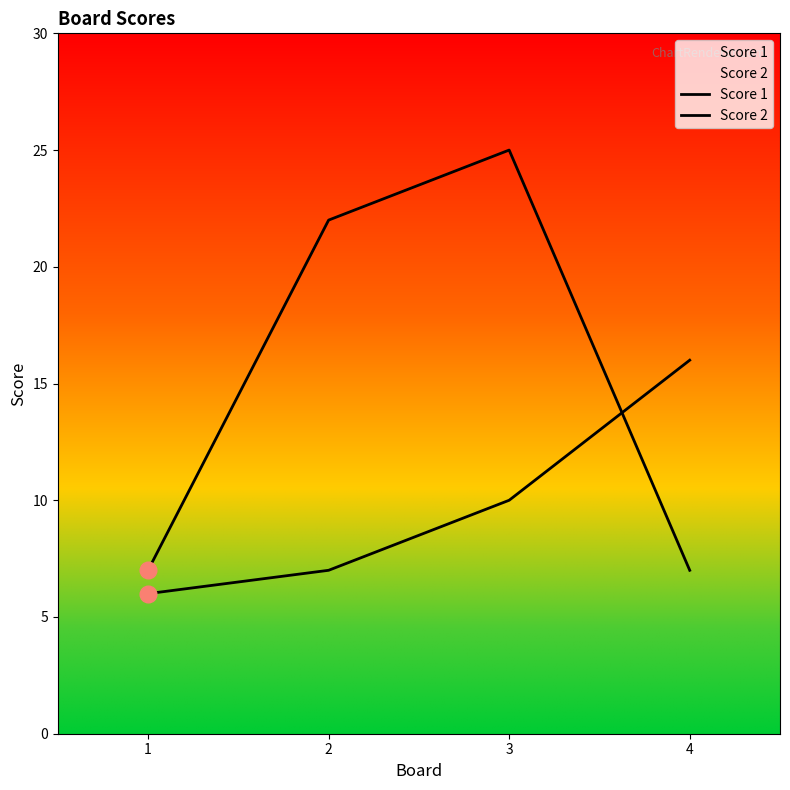

Reading left to right, transcribe all the data shown in this chart.

Score 1: 6	7	10	16
Score 2: 7	22	25	7